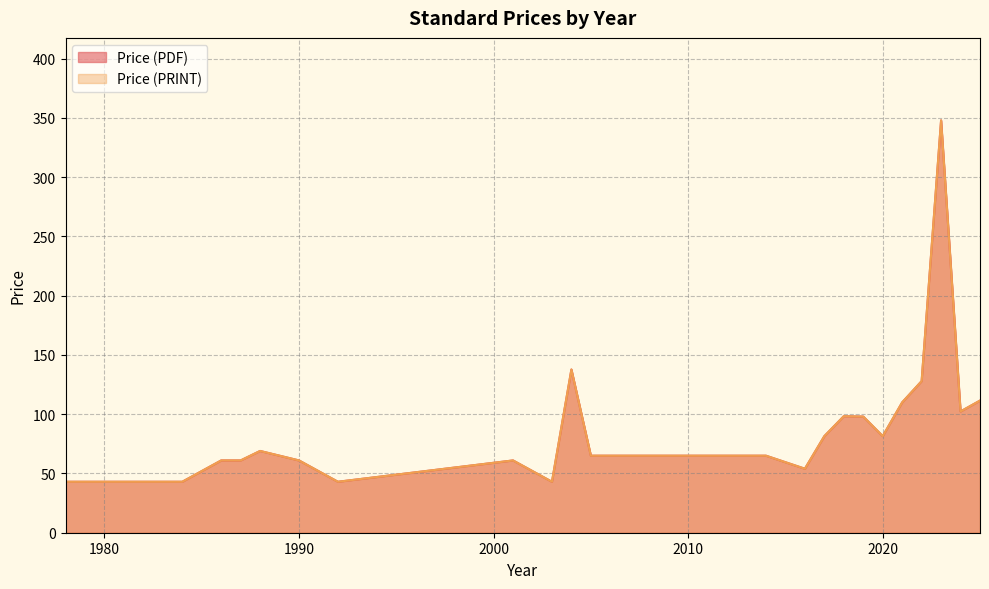

Does the chart display data point markers on the line(s)?

No